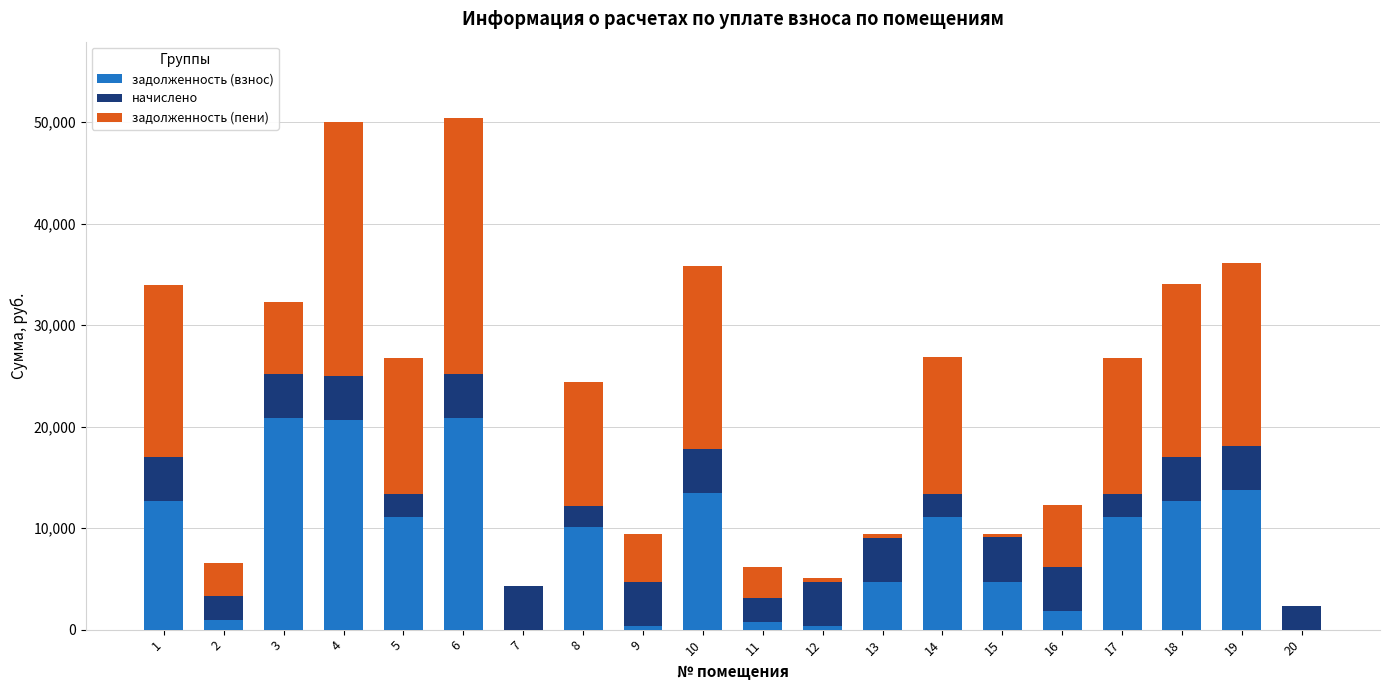

What is the maximum value for задолженность (взнос)?

20828.8